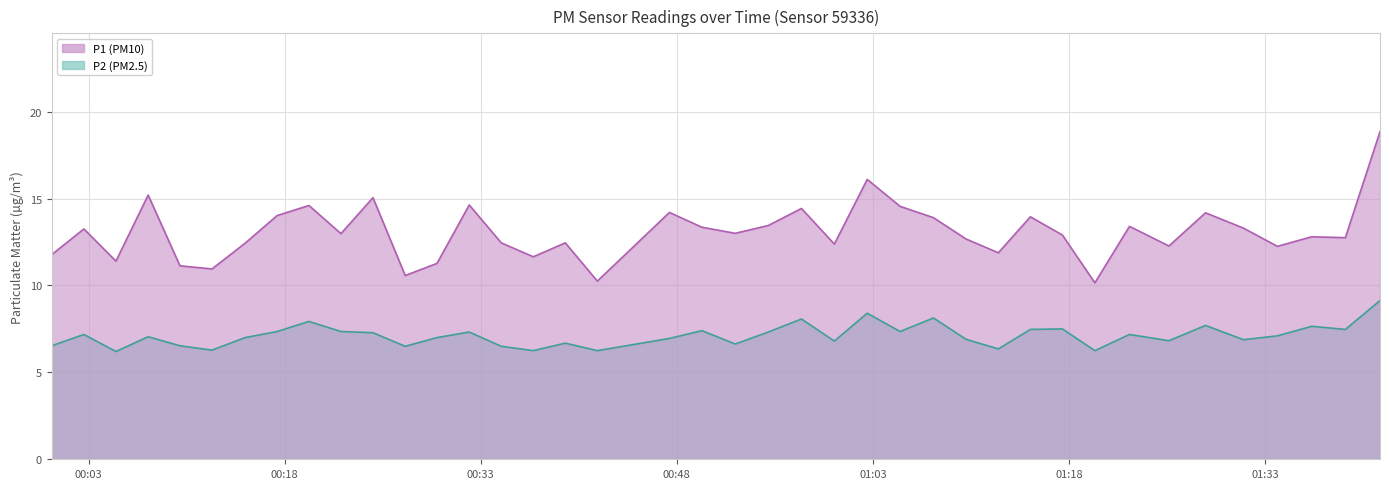

What is the minimum value shown in the chart?

6.2